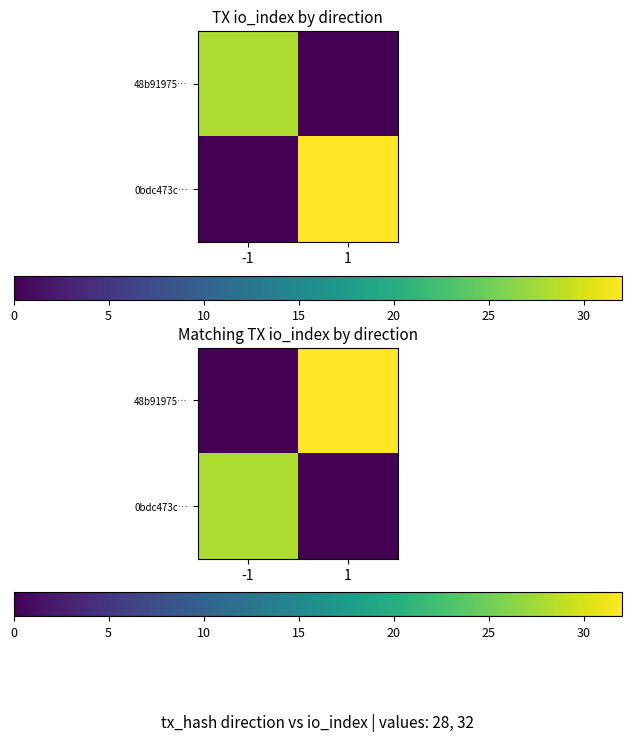

The 48b91975… series shows 32 at 1. True or false?

True